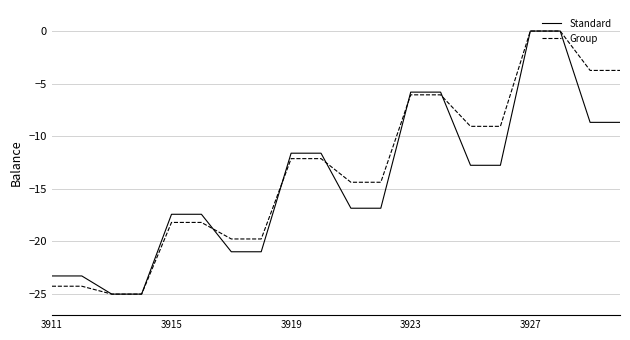

What is the lowest value of the Standard series?

-25.0